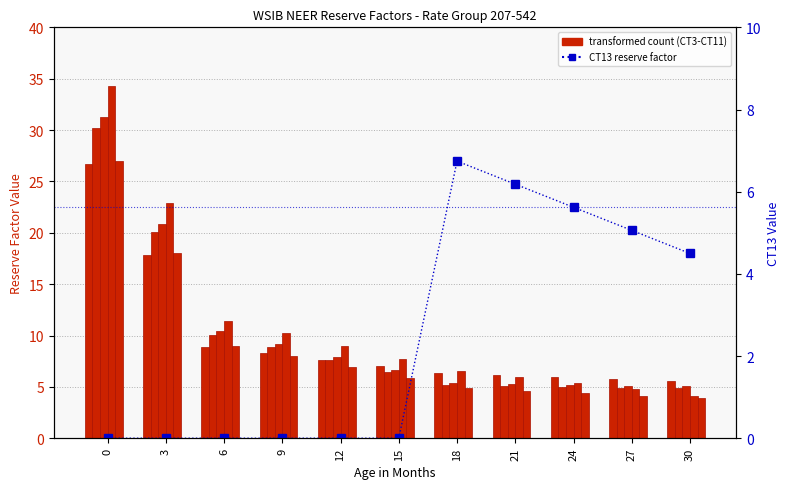

What is the greatest value displayed?

34.3